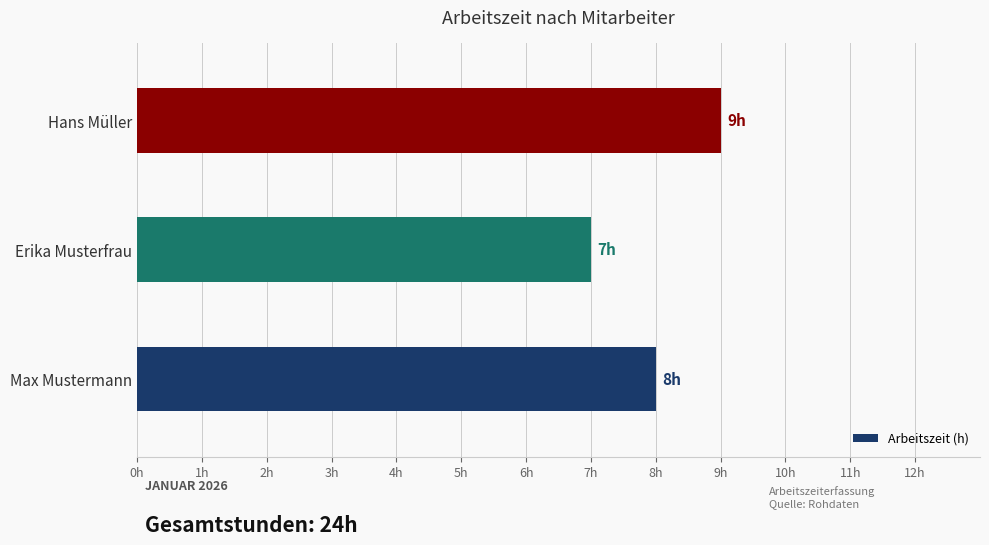

At which category does the chart reach its peak across all series?

Hans Müller